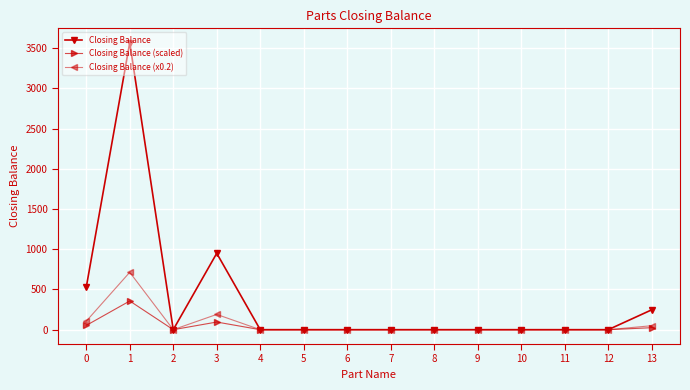

The value of Closing Balance at 10 is -1392.8. True or false?

False